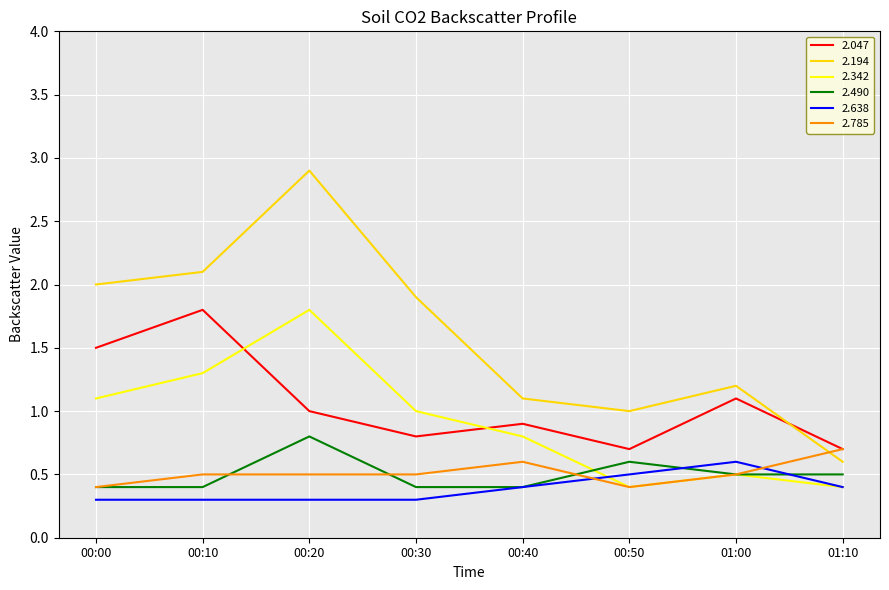

What position from the right is 00:10?

7